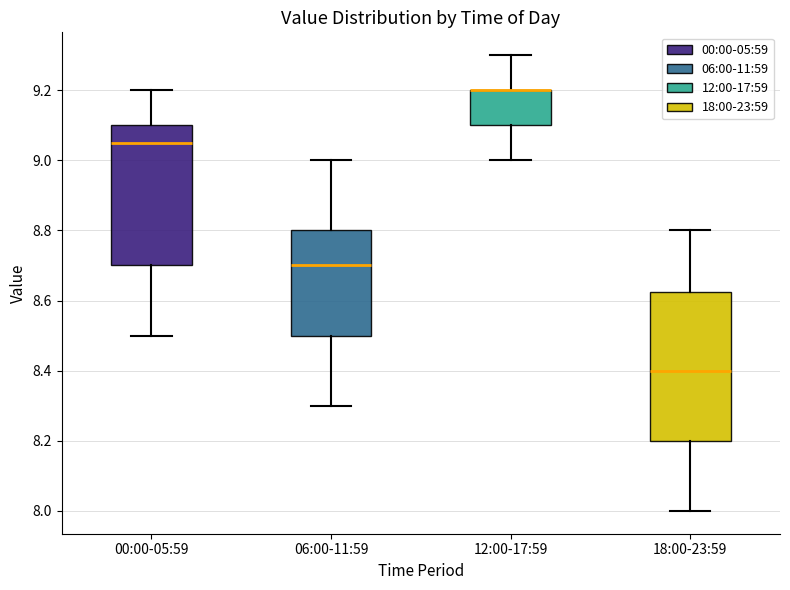

Comparing the boxes themselves (not the whiskers), which one is the tallest?

18:00-23:59